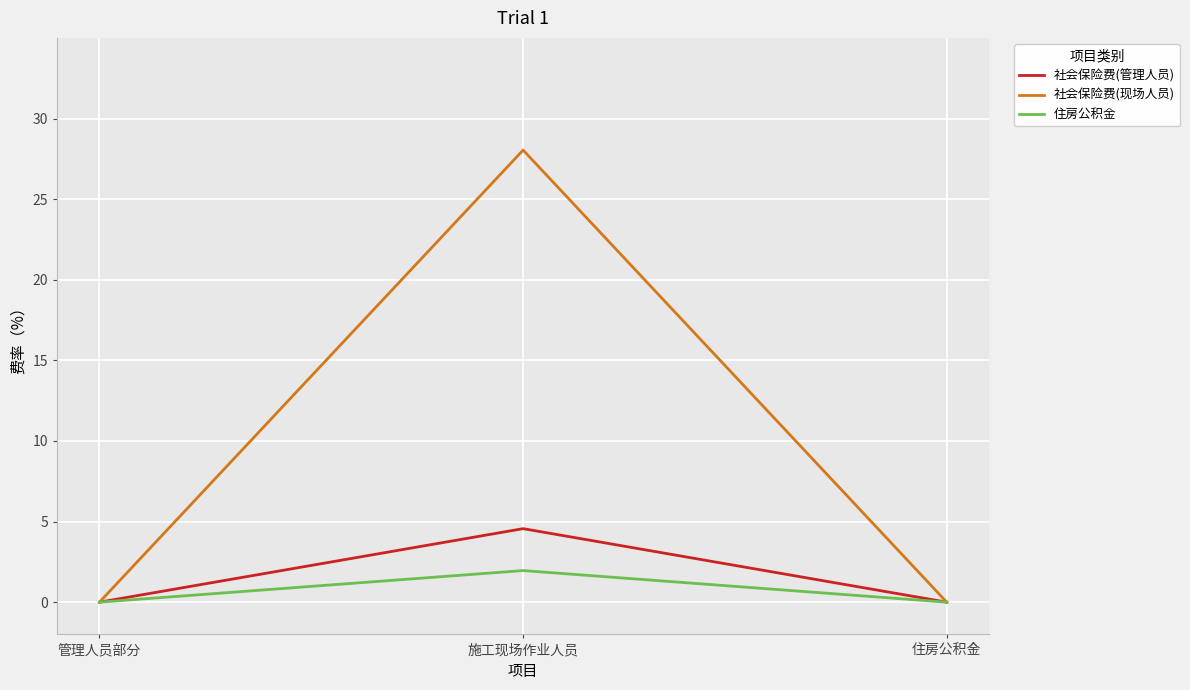

How many 住房公积金 values are between 0 and 1?

2